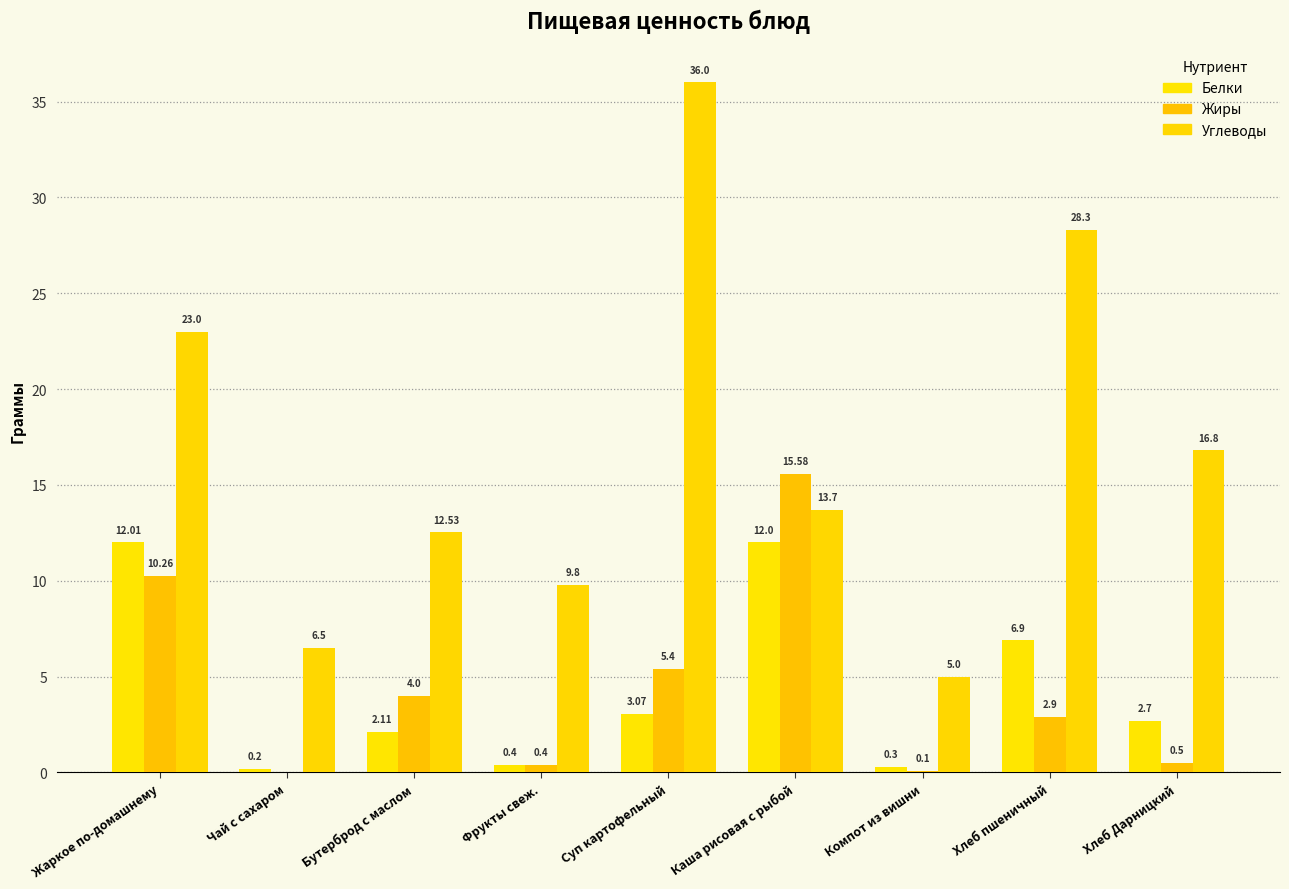

What are all the series names shown in the legend?

Белки, Жиры, Углеводы